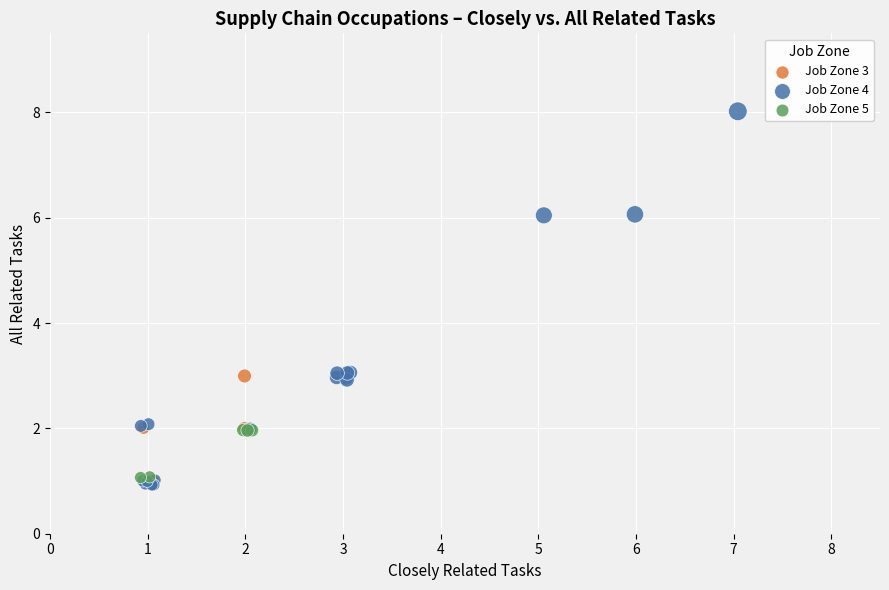

Which series has the widest spread of Y values?

Job Zone 4